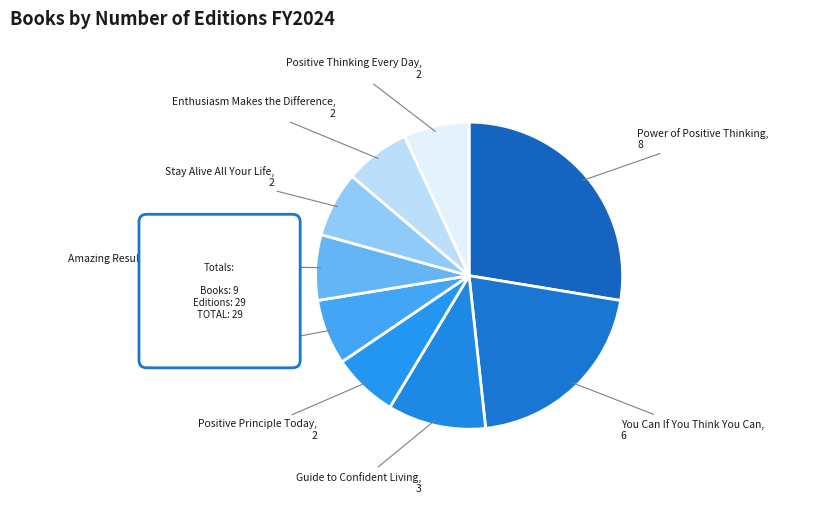

Count the number of slices in the pie.

9